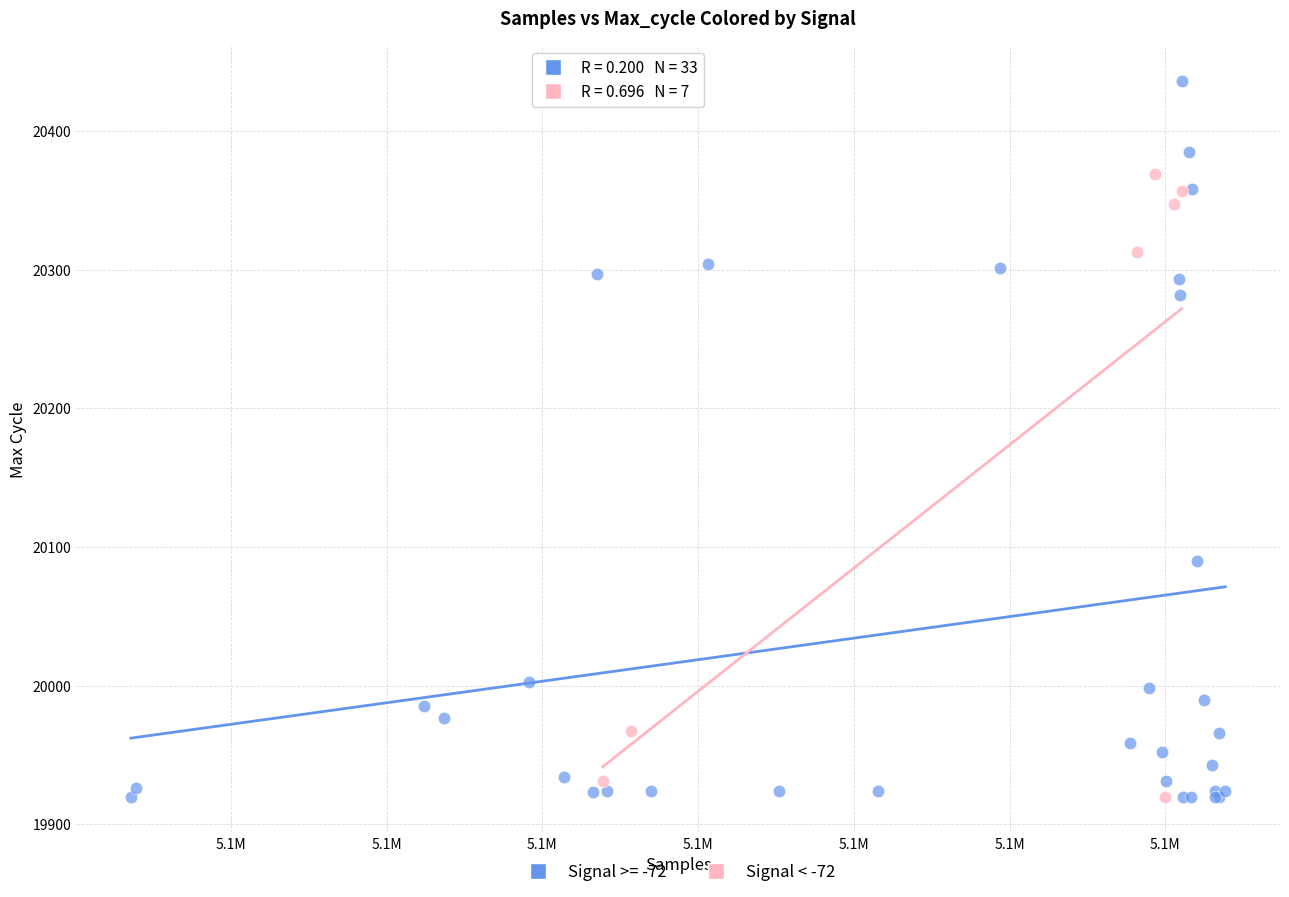

Which series has the widest spread of Y values?

Signal >= -72